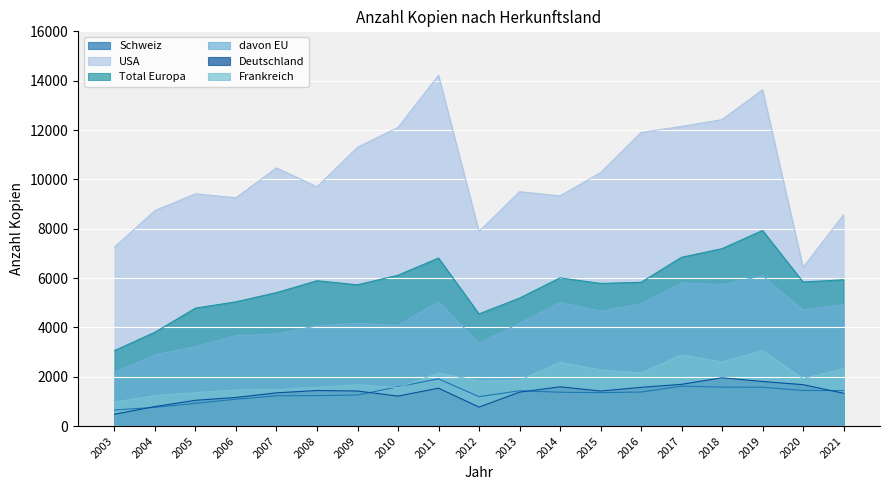

The Deutschland series shows 1594 at 2014. True or false?

True